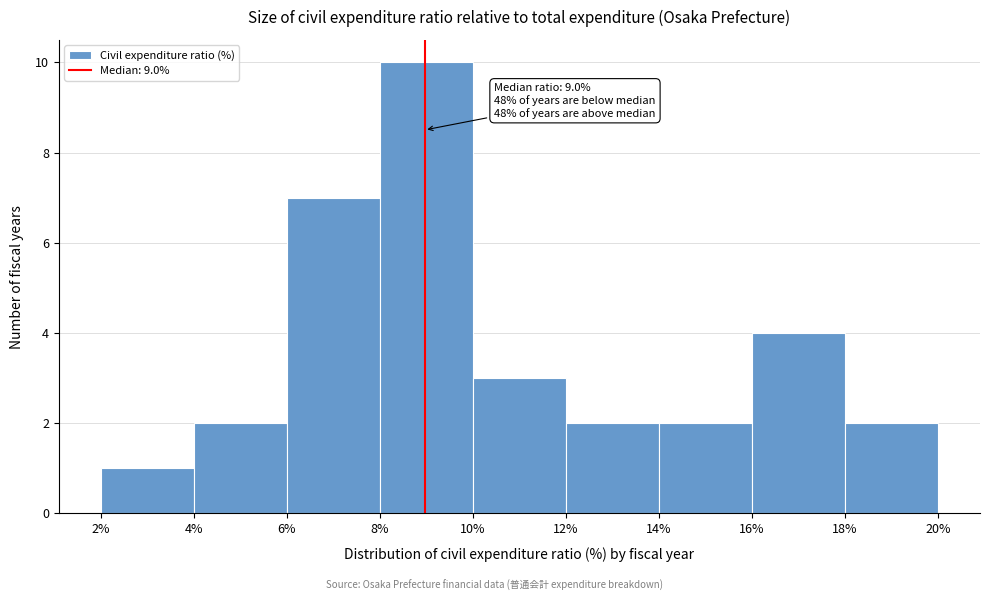

Over which range of the x-axis is the bar tallest?

8% to 10%